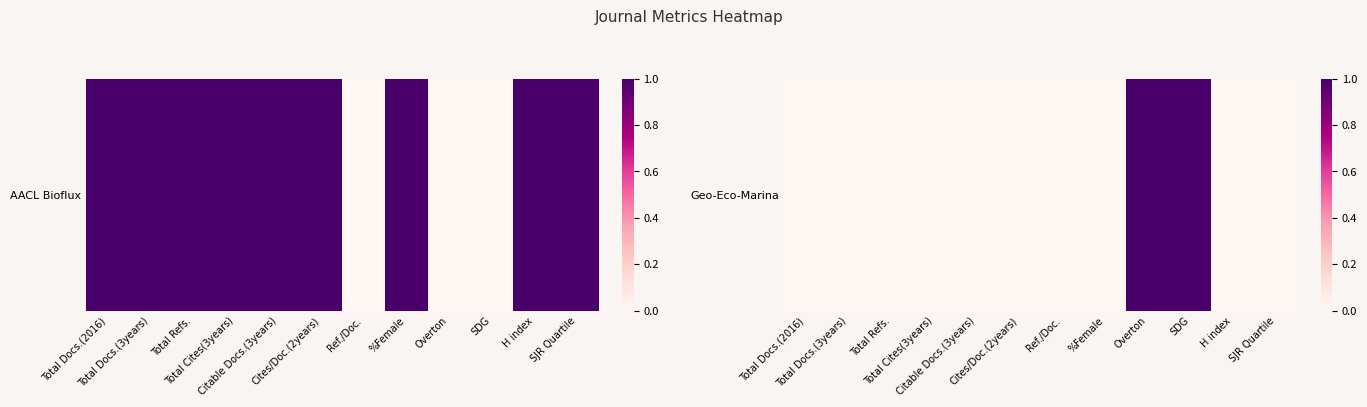

Between Total Docs.(2016) and Overton, which is larger?

Overton